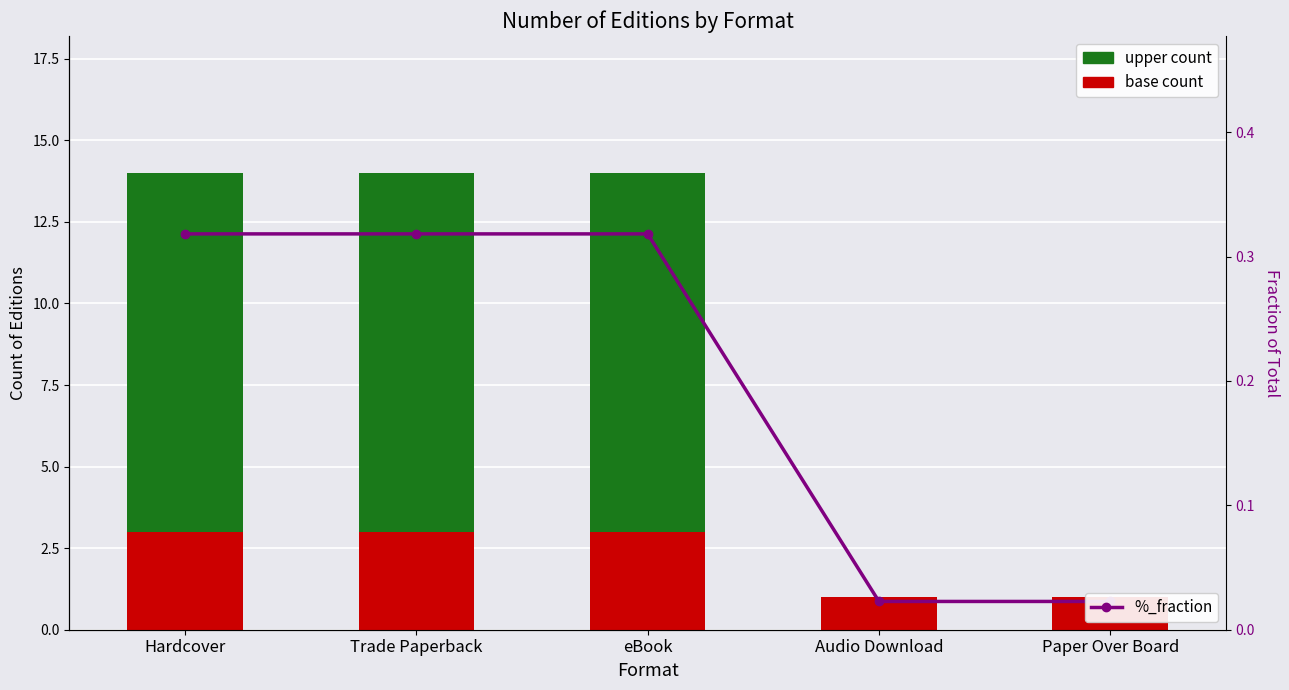

What is the total value across all series at Paper Over Board?

1.0